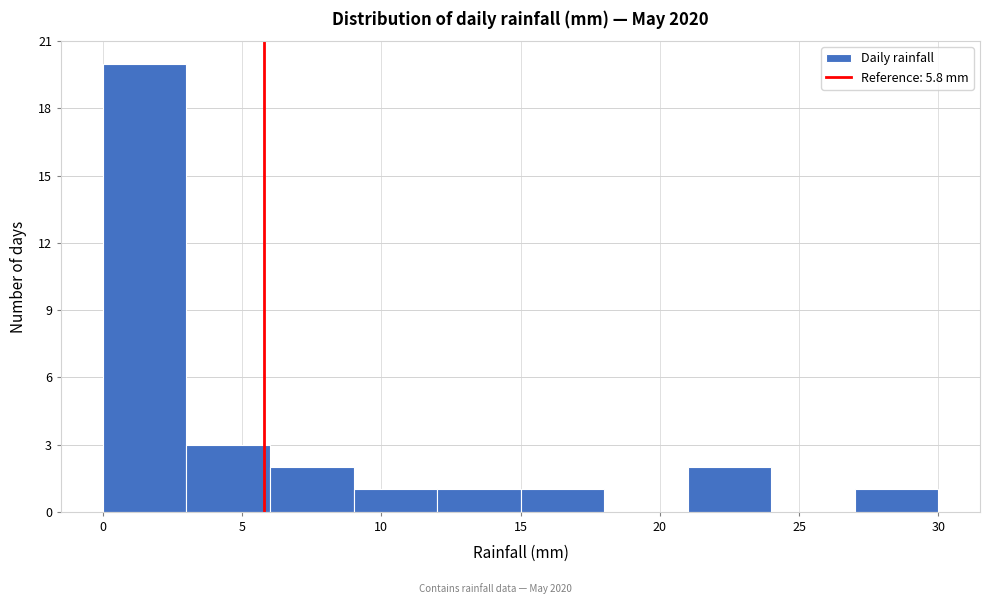

How tall is the bar that spans 3 to 6 on the x-axis? The values are not printed on the chart, so give them approximately, as read against the axis.

3